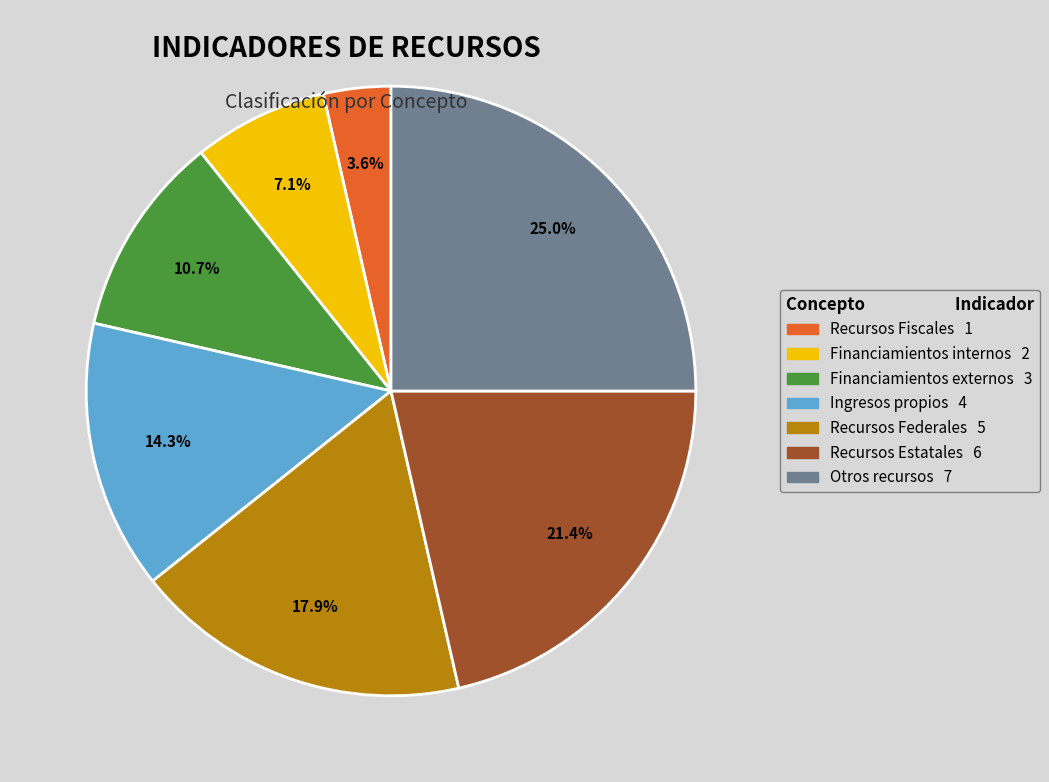

How many segments does this pie chart have?

7